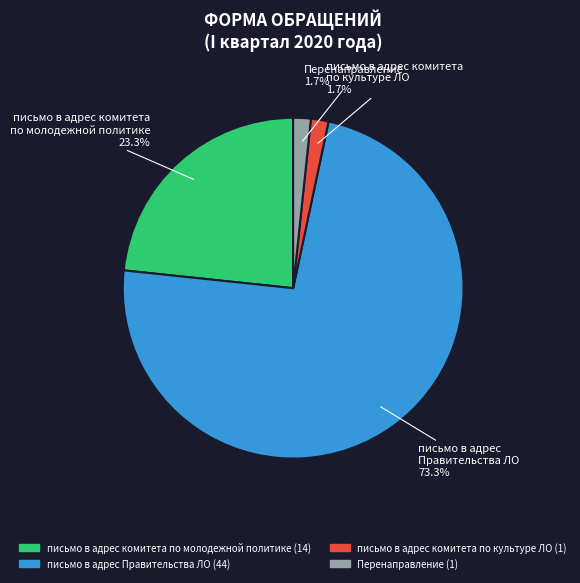

The письмо в адрес Правительства ЛО slice represents 86% of the pie. True or false?

False